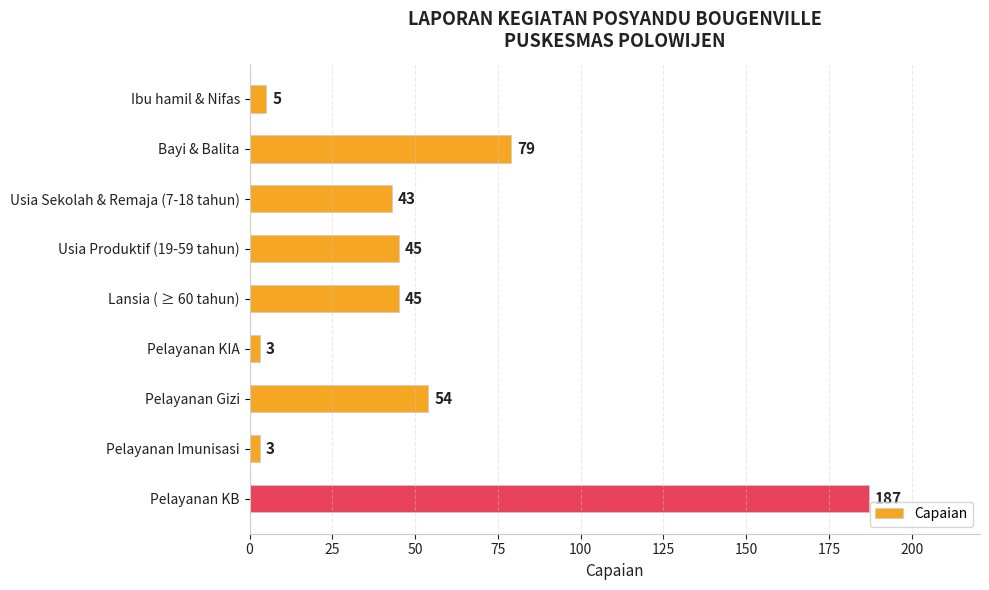

True or false: the data shows 79 at Bayi & Balita.

True